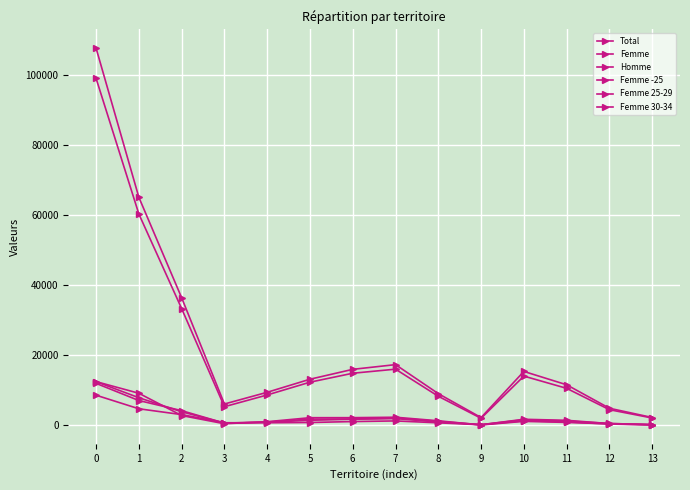

Reading left to right, extract all data points from this chart.

Total: 0=107707	1=65123	2=36458	3=6126	4=9469	5=13195	6=16018	7=17361	8=9080	9=2248	10=15419	11=11613	12=4908	13=2270
Femme: 0=99073	1=60361	2=33358	3=5354	4=8706	5=12352	6=14905	7=16069	8=8329	9=2046	10=14089	11=10595	12=4502	13=2126
Homme: 0=8634	1=4762	2=3100	3=772	4=763	5=843	6=1113	7=1292	8=751	9=202	10=1330	11=1018	12=406	13=144
Femme -25: 0=12511	1=9189	2=2833	3=489	4=1072	5=2214	6=2223	7=2347	8=1333	9=142	10=1169	11=865	12=452	13=205
Femme 25-29: 0=12501	1=7914	2=3904	3=683	4=961	5=1814	6=1841	7=2122	8=1176	9=216	10=1628	11=1262	12=564	13=234
Femme 30-34: 0=12013	1=7115	2=4229	3=669	4=920	5=1472	6=1789	7=1961	8=973	9=206	10=1761	11=1468	12=537	13=257